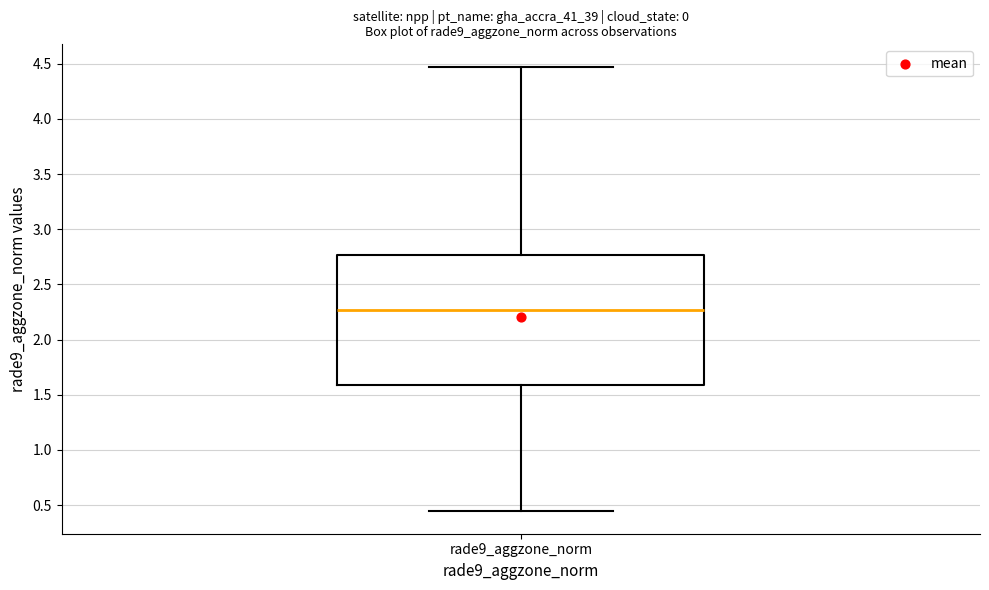

Transcribe this box plot: give where the median line is, the range the box spans, and where the two whiskers end, as read against the y-axis. The values are not printed on the chart, so give them approximately, as read against the axis.

median 2.25, box 1.60 to 2.75, whiskers 0.45 to 4.45